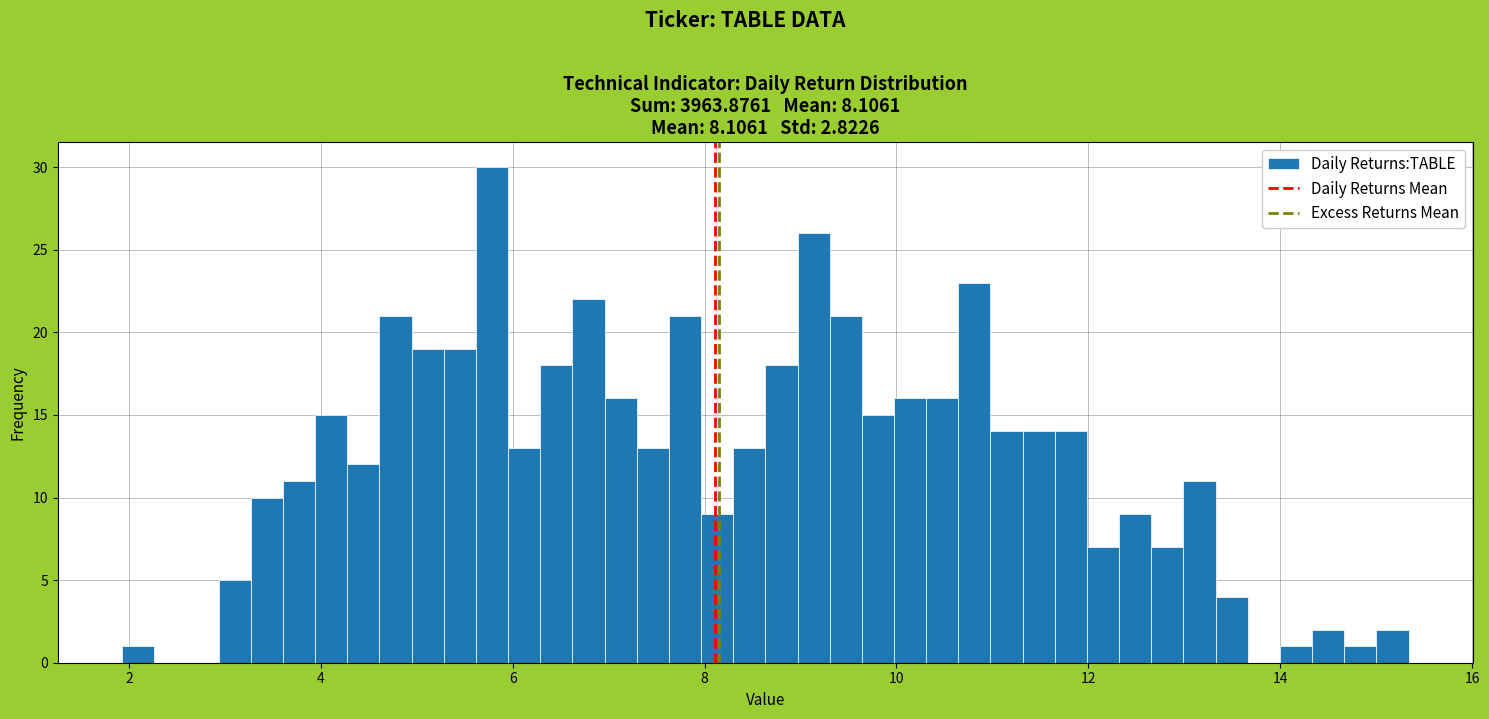

Around what value on the x-axis is the tallest bar? Give the approximate position of its centre, as read against the axis.

5.8